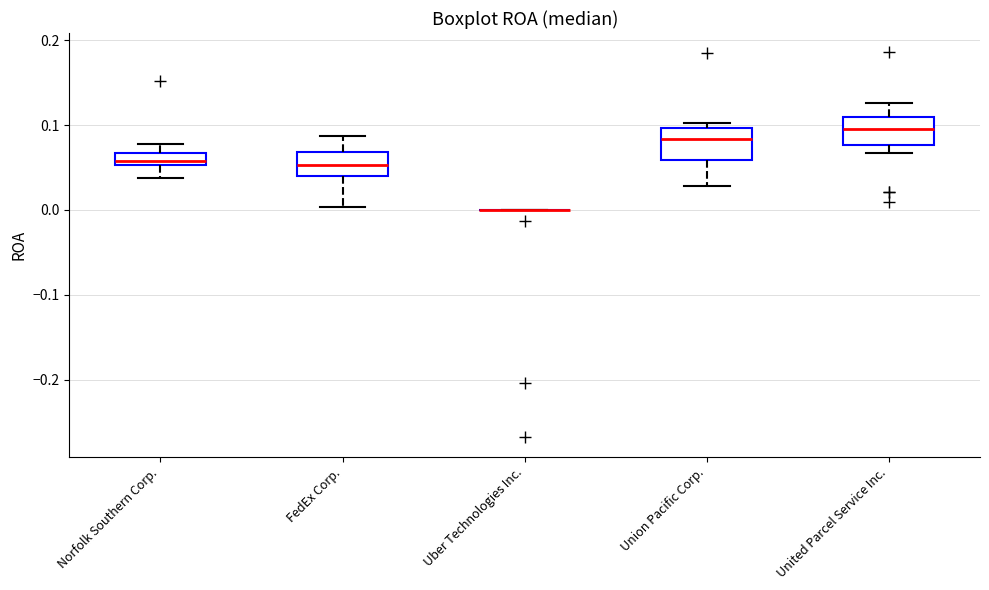

Where does the lower whisker of the box for FedEx Corp. end on the y-axis? The values are not printed on the chart, so give them approximately, as read against the axis.

0.00